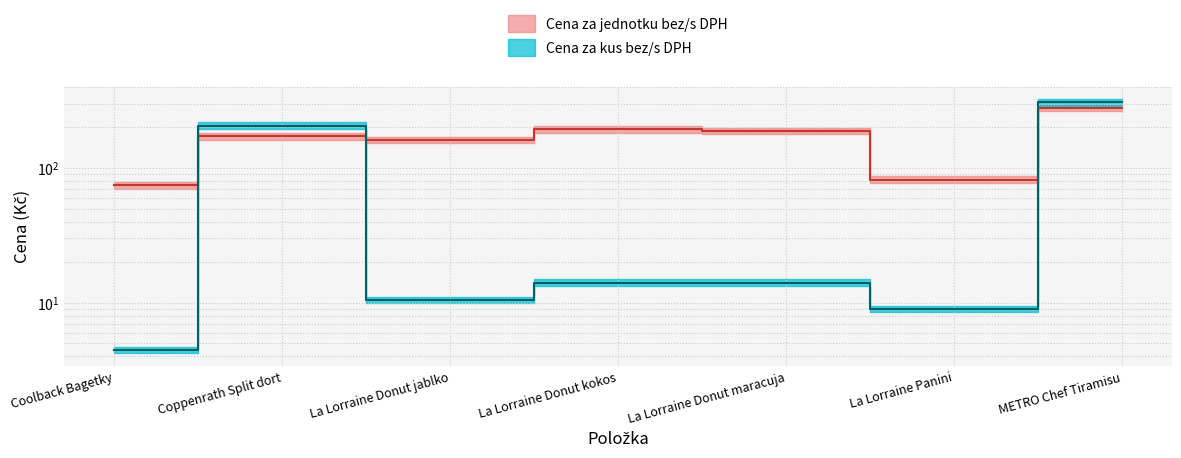

At which label does Cena za jednotku bez DPH reach its minimum?

Coolback Bagetky